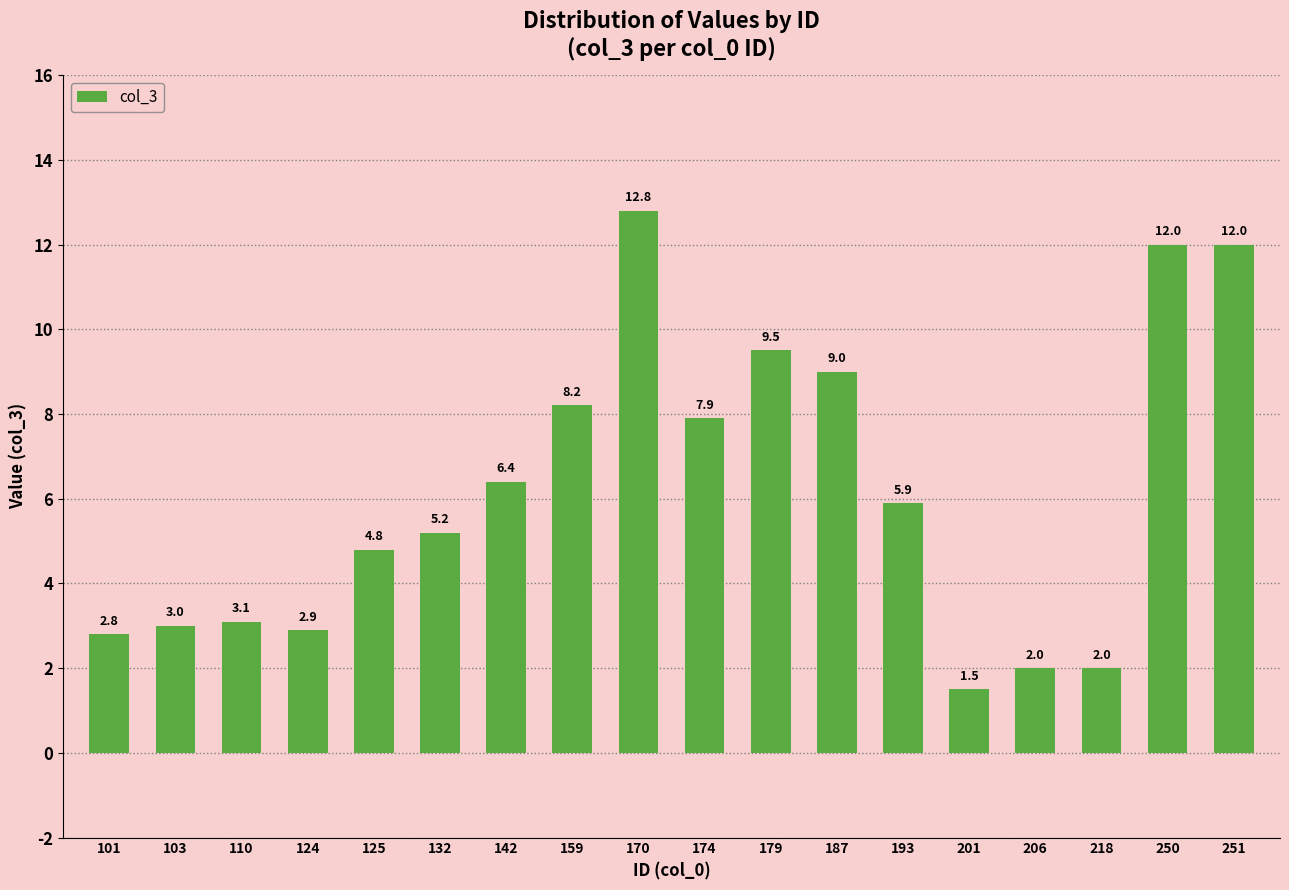

Which category has the lowest value across all series?

201